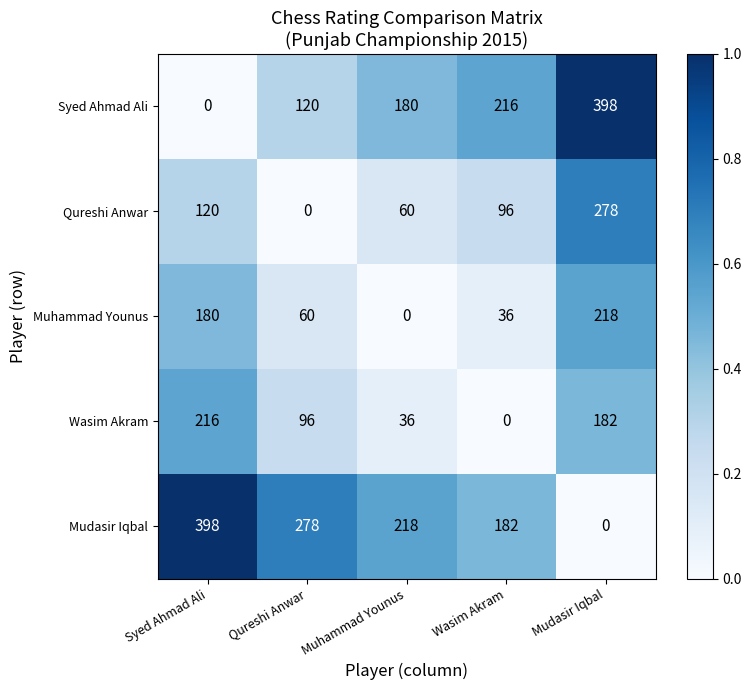

At how many categories does at least one series exceed 0?

5